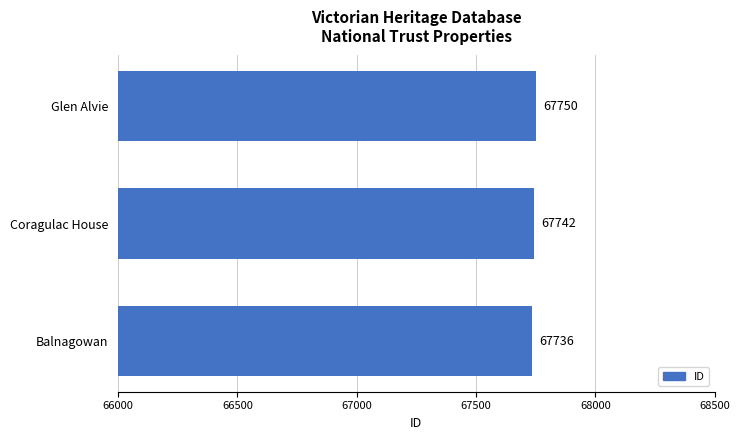

What is the sum of all values?

203228